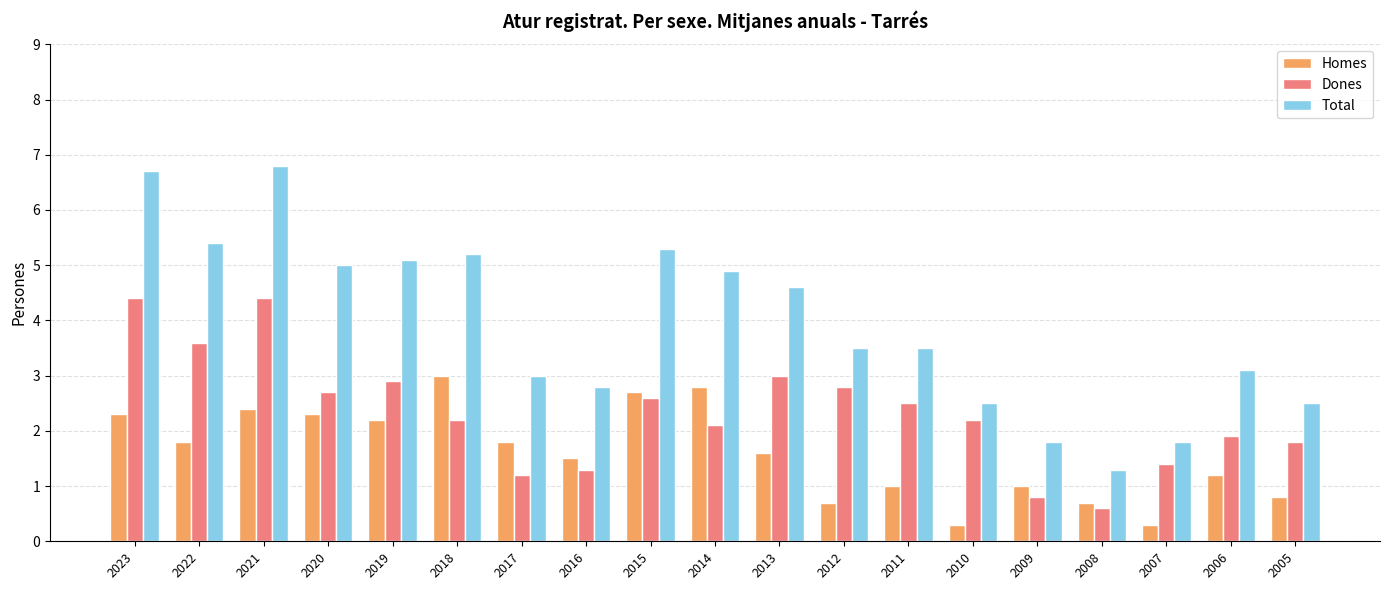

Reading left to right, extract all data points from this chart.

Homes: 2023=2.3	2022=1.8	2021=2.4	2020=2.3	2019=2.2	2018=3.0	2017=1.8	2016=1.5	2015=2.7	2014=2.8	2013=1.6	2012=0.7	2011=1.0	2010=0.3	2009=1.0	2008=0.7	2007=0.3	2006=1.2	2005=0.8
Dones: 2023=4.4	2022=3.6	2021=4.4	2020=2.7	2019=2.9	2018=2.2	2017=1.2	2016=1.3	2015=2.6	2014=2.1	2013=3.0	2012=2.8	2011=2.5	2010=2.2	2009=0.8	2008=0.6	2007=1.4	2006=1.9	2005=1.8
Total: 2023=6.7	2022=5.4	2021=6.8	2020=5.0	2019=5.1	2018=5.2	2017=3.0	2016=2.8	2015=5.3	2014=4.9	2013=4.6	2012=3.5	2011=3.5	2010=2.5	2009=1.8	2008=1.3	2007=1.8	2006=3.1	2005=2.5